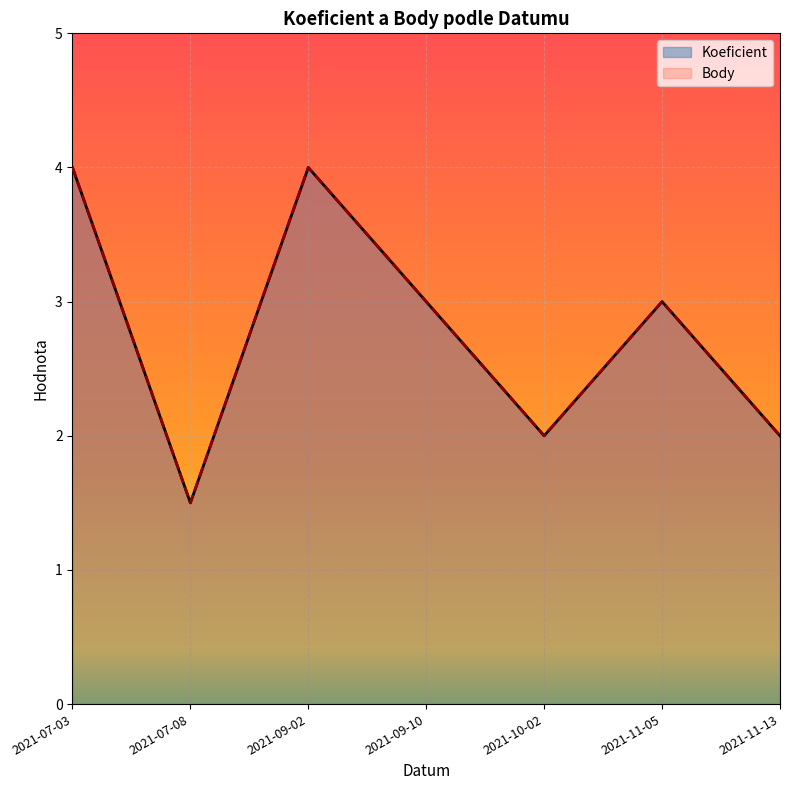

Where is the first local minimum for Body?

2021-07-08